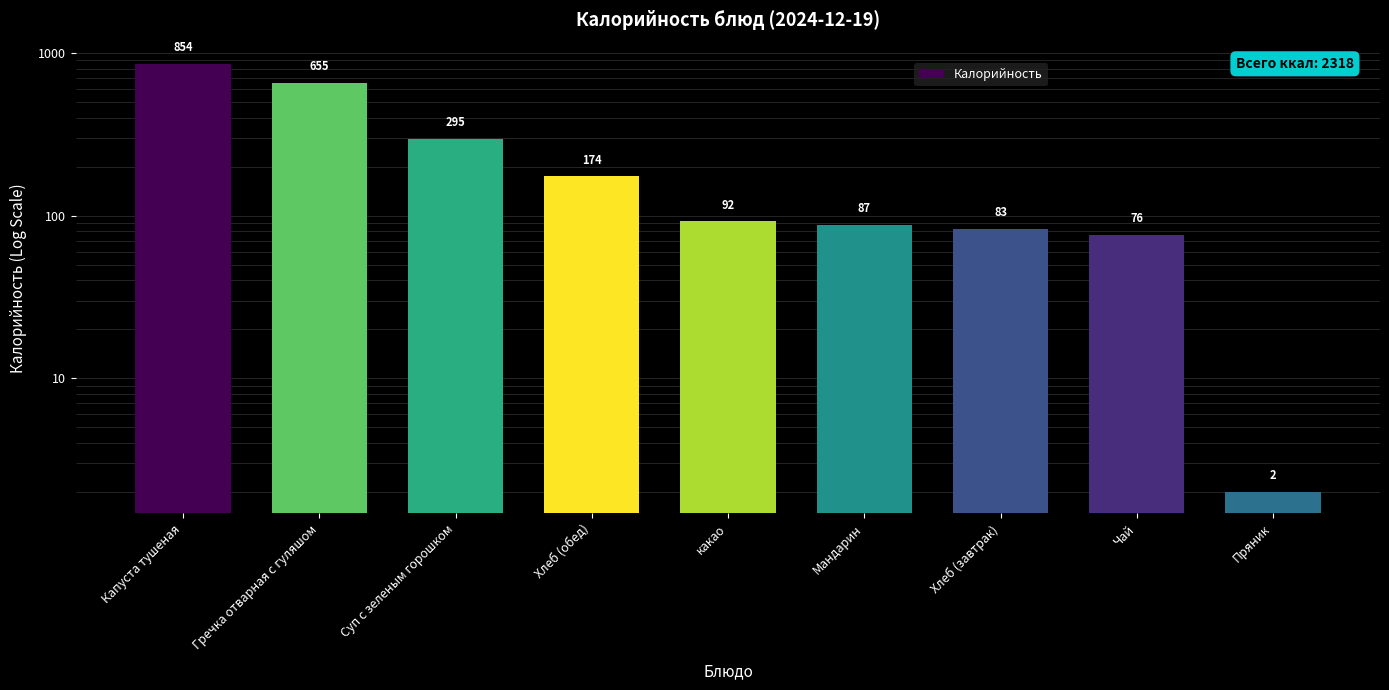

What is the value of the 2nd bar from the left?

654.7